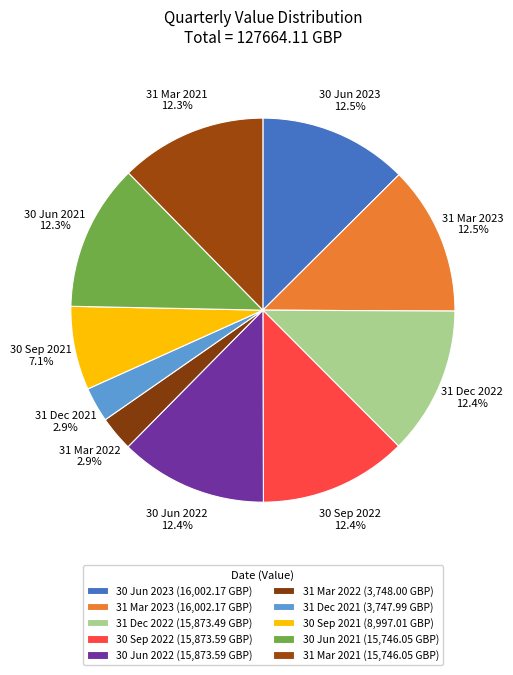

Is 30 Sep 2021 the majority of the pie?

No